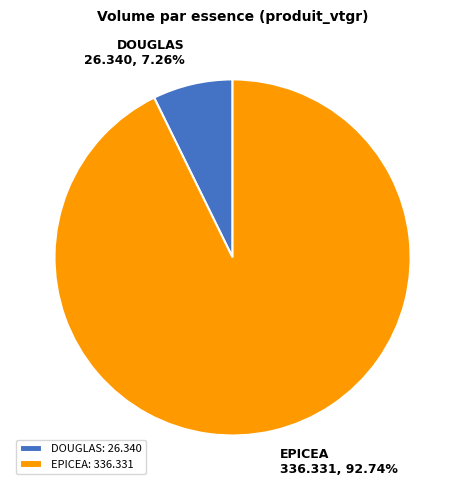

Do DOUGLAS and EPICEA together represent more than half of the pie?

Yes